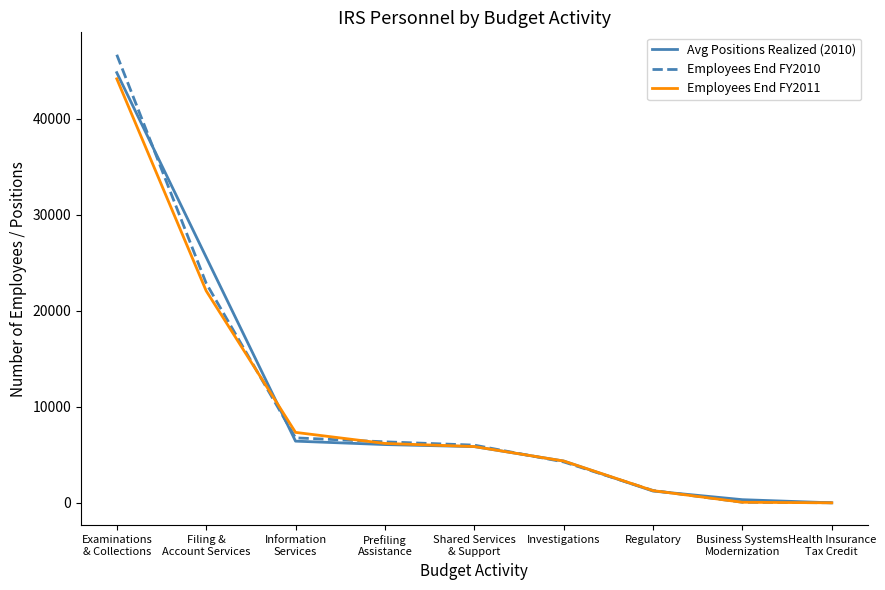

The Employees End FY2011 series shows 1280 at Regulatory. True or false?

True